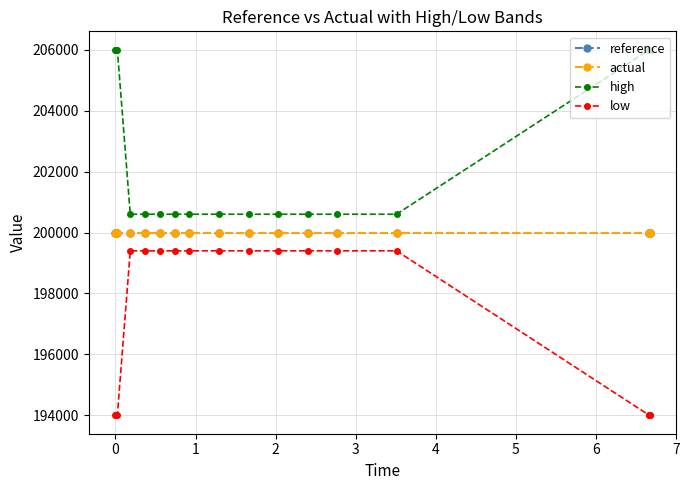

How many lines are shown in the chart?

4